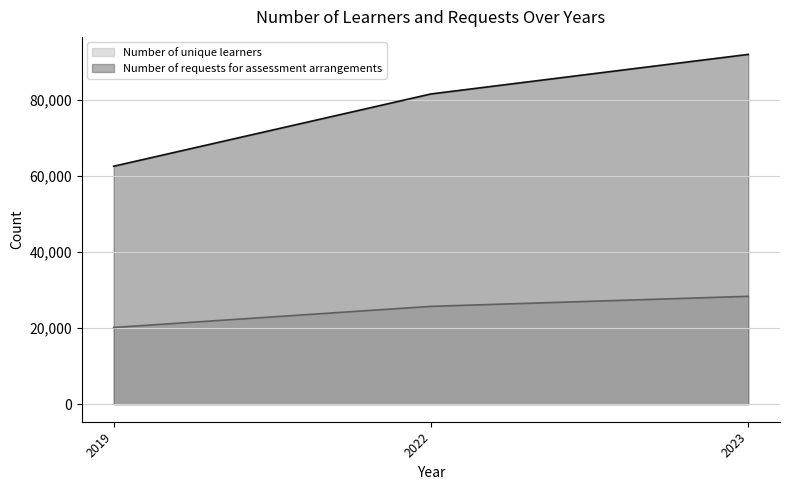

What is the sum of the Number of requests for assessment arrangements values at 2023 and 2022?

173370